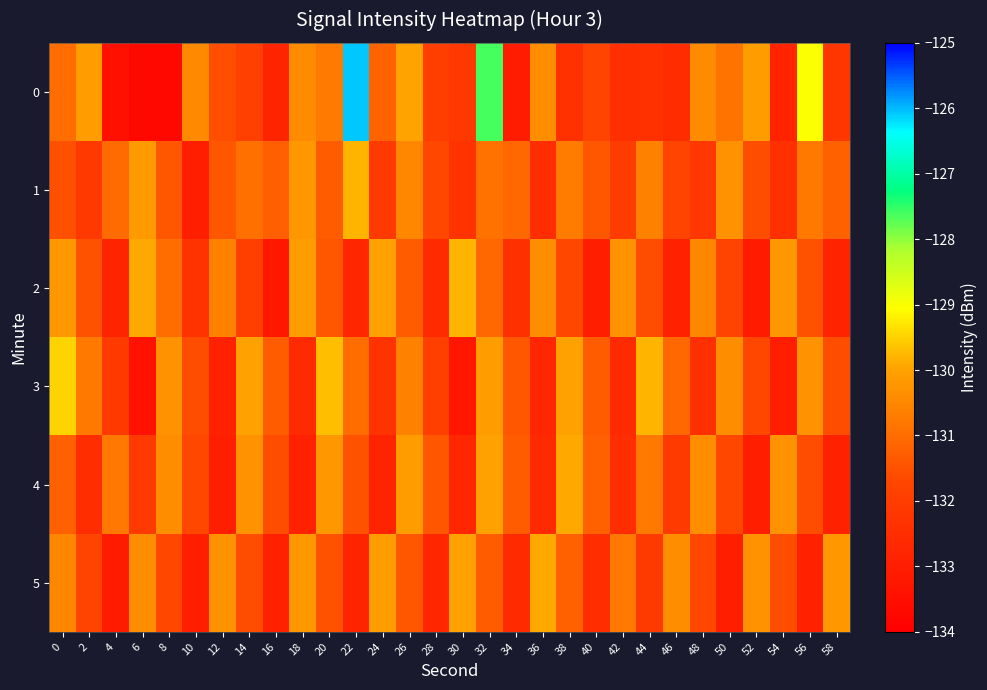

At which category is the sum across all series the highest?

32